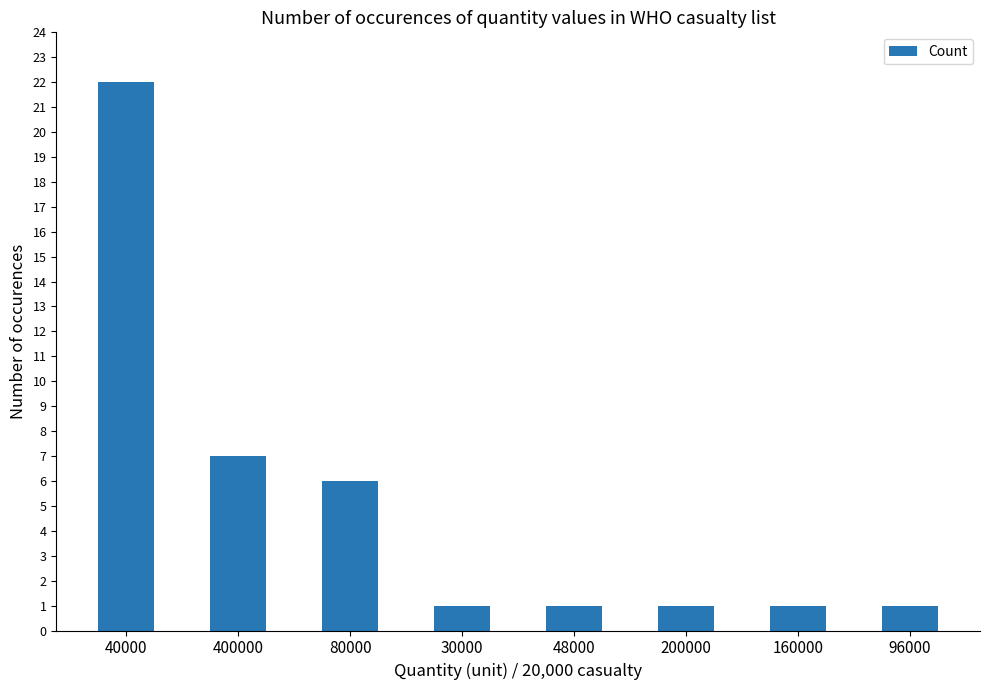

What is the maximum value shown in the chart?

22